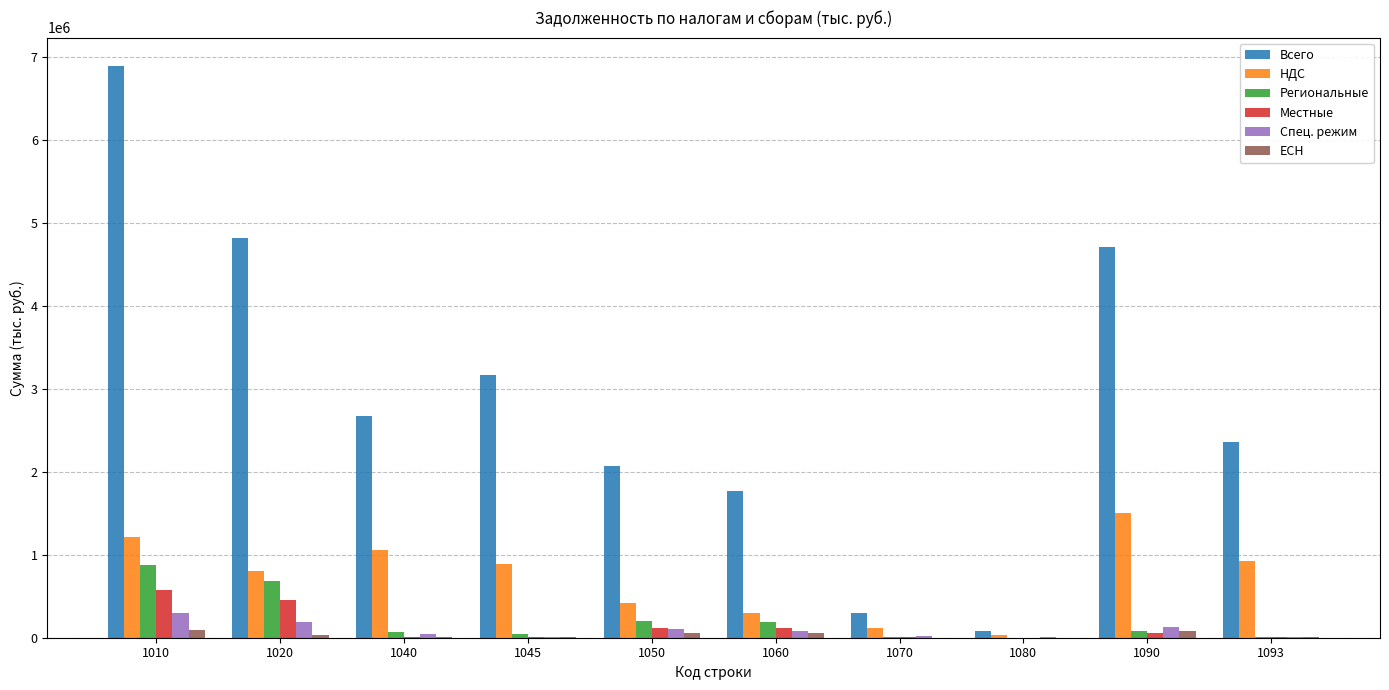

What is the sum of all НДС values?

7248861